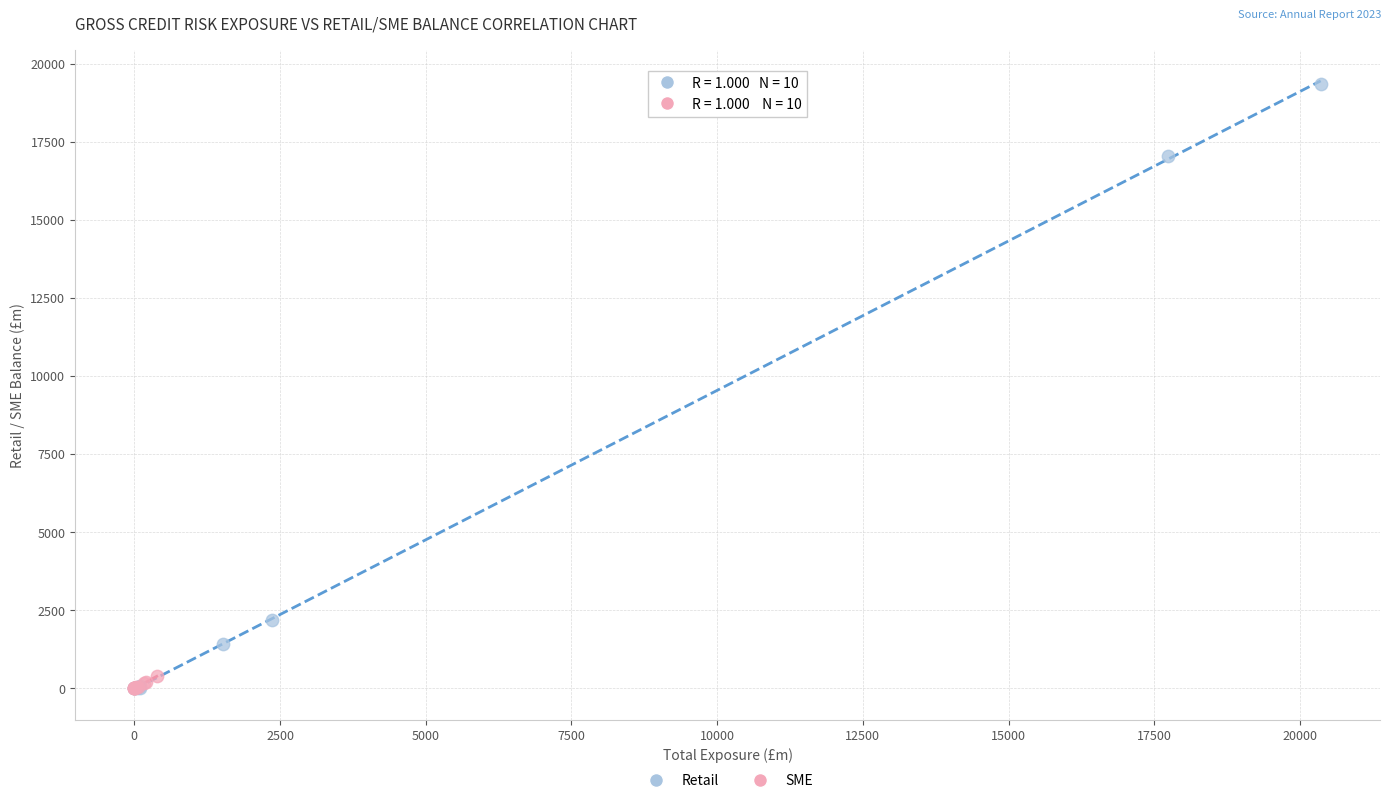

What are all the series names shown in the legend?

Retail, SME